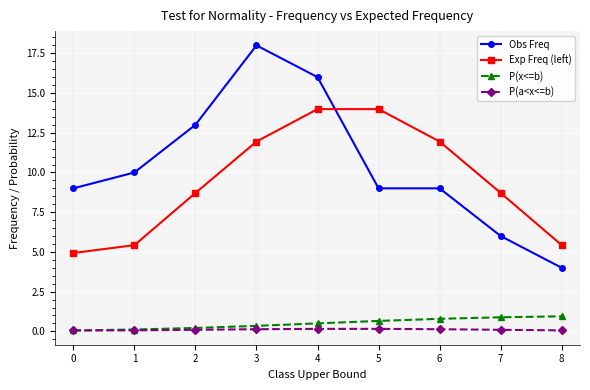

Which series changed the most between 6 and 8?

Exp Freq (left)